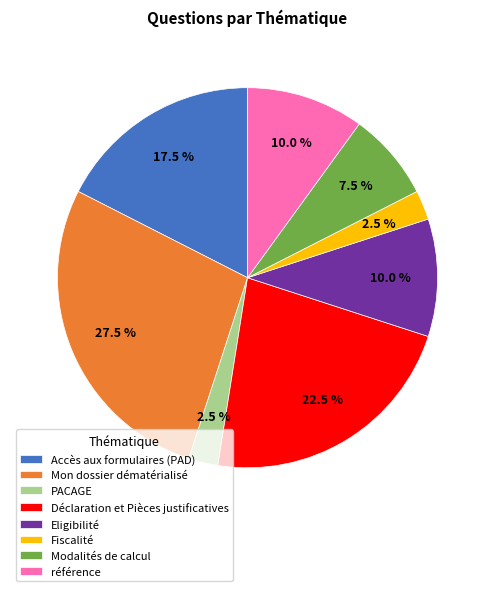

What is the largest slice in the pie chart?

Mon dossier dématérialisé